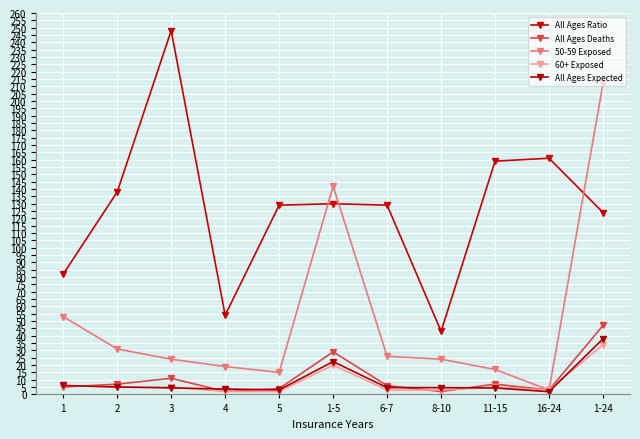

Which series has the largest range (max minus min)?

50-59 Exposed